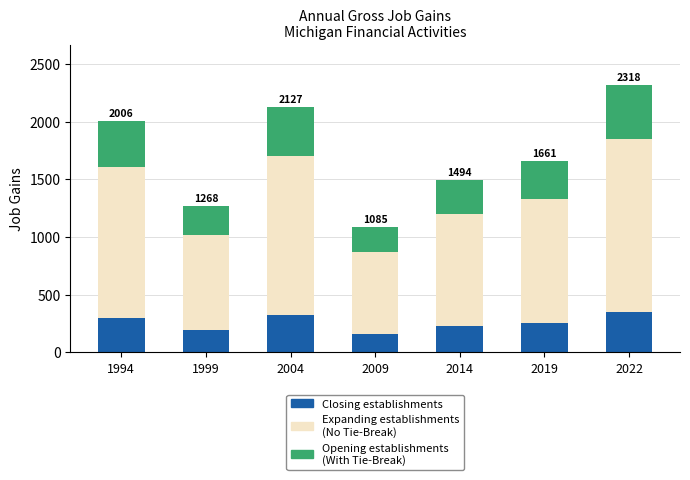

What is the total value across all series at 2009?

1085